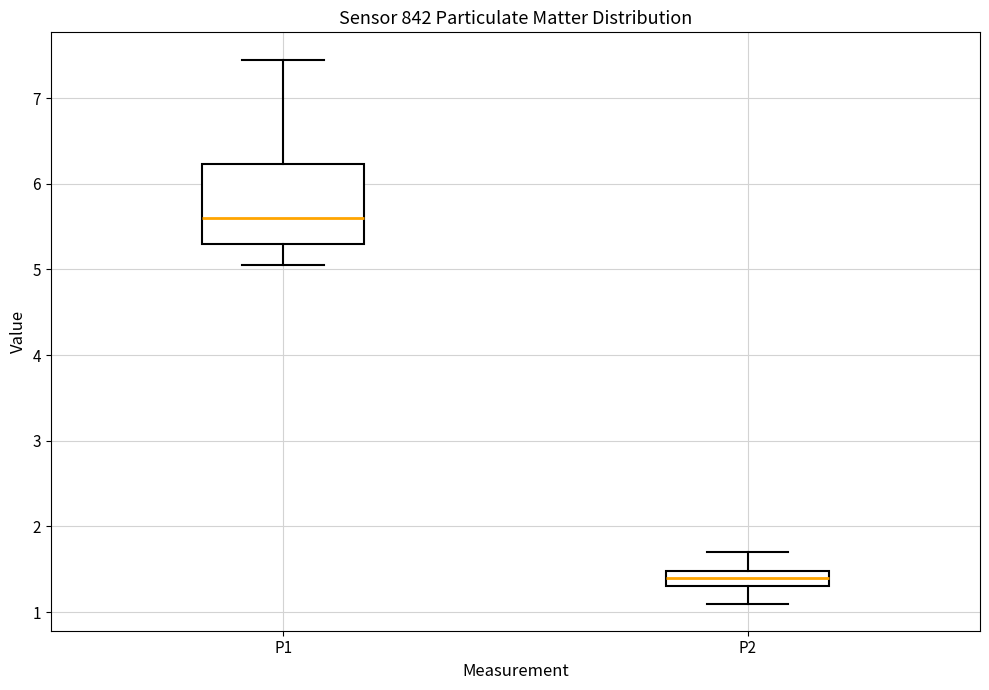

Where does the median line of the box for P1 sit on the y-axis? The values are not printed on the chart, so give them approximately, as read against the axis.

5.6